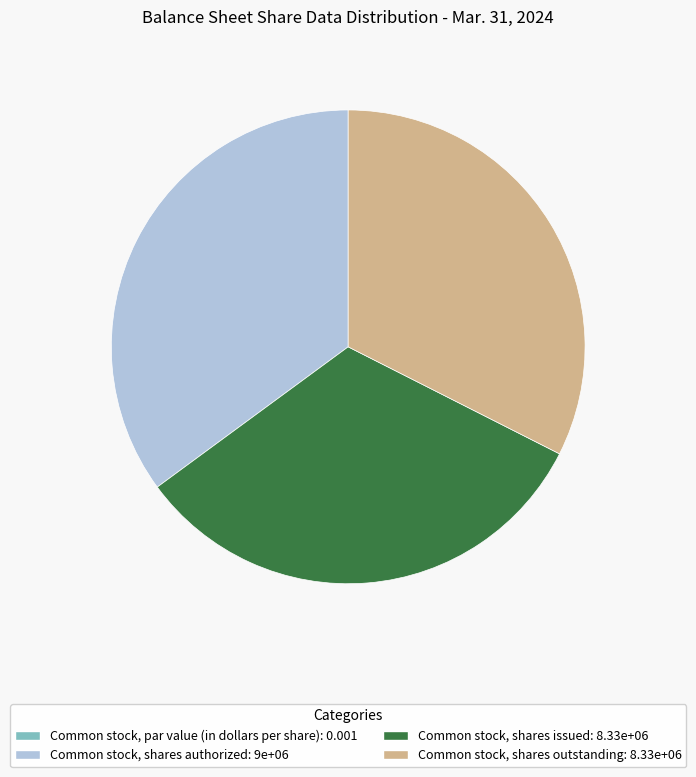

Is the sum of Common stock, shares outstanding: 8.33e+06 and Common stock, shares authorized: 9e+06 greater than half?

Yes